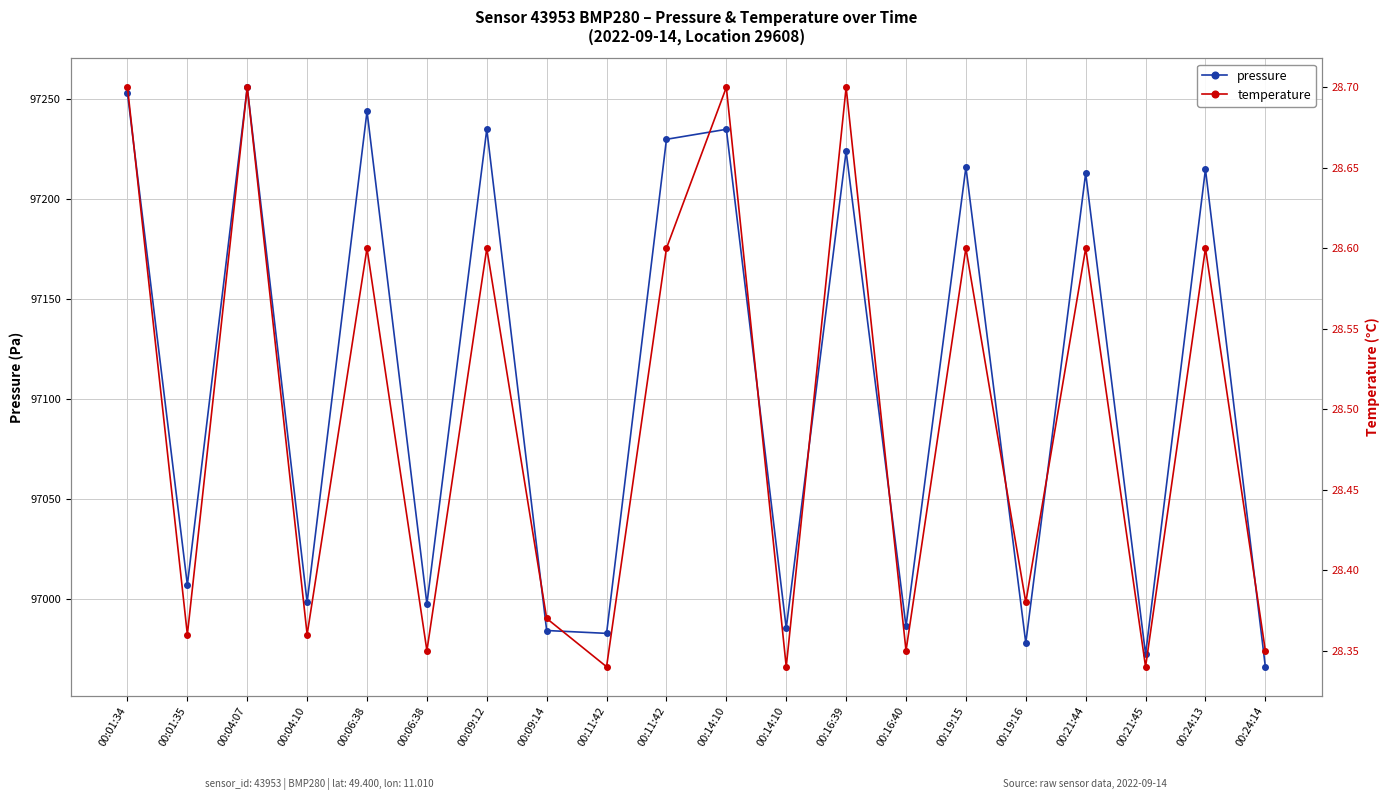

Which series has the largest total across all categories?

pressure